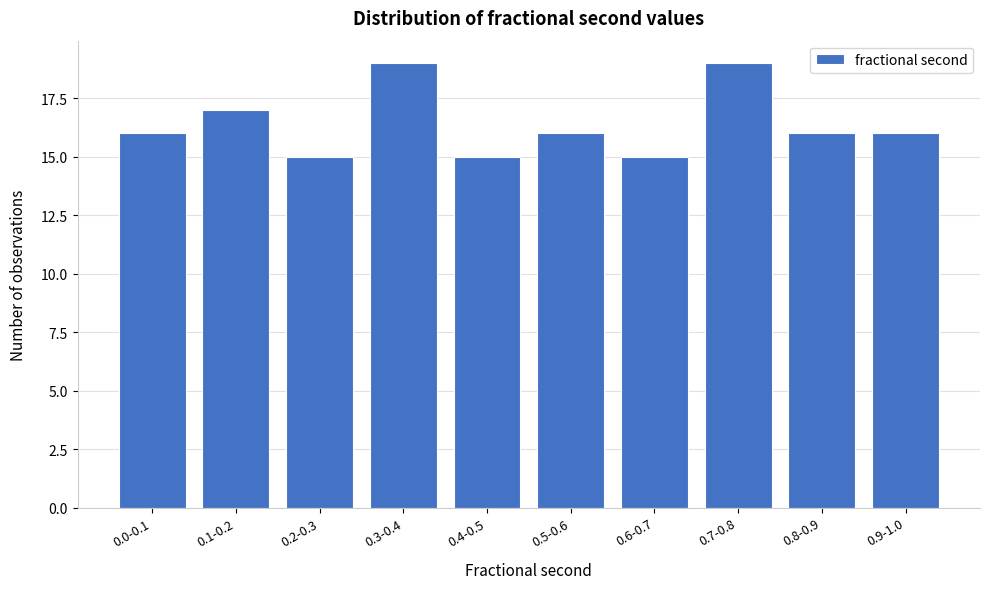

Reading left to right, what are all the values shown in this chart?

0.0-0.1=16	0.1-0.2=17	0.2-0.3=15	0.3-0.4=19	0.4-0.5=15	0.5-0.6=16	0.6-0.7=15	0.7-0.8=19	0.8-0.9=16	0.9-1.0=16